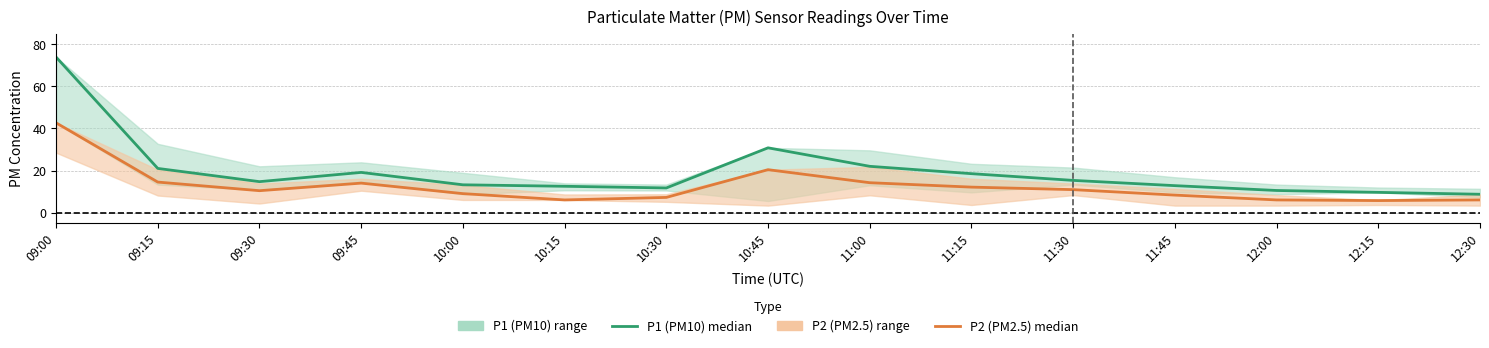

How many interior local peaks does the P2 (PM2.5) median series have?

2